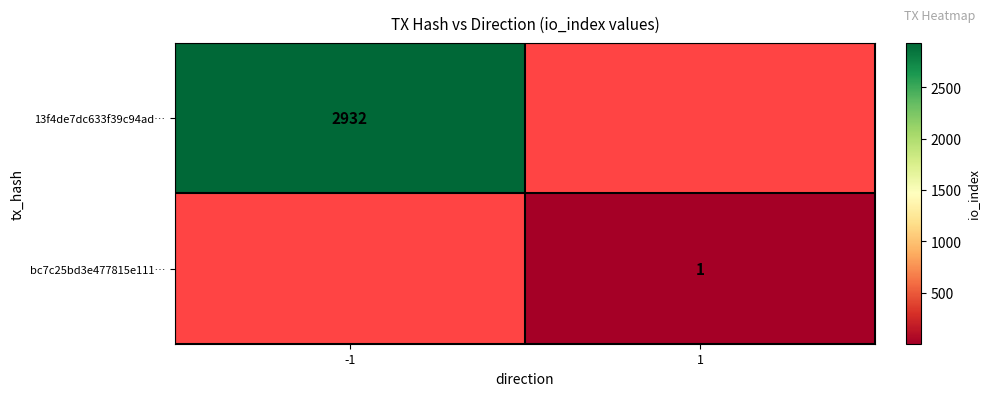

What is the greatest value displayed?

2932.0